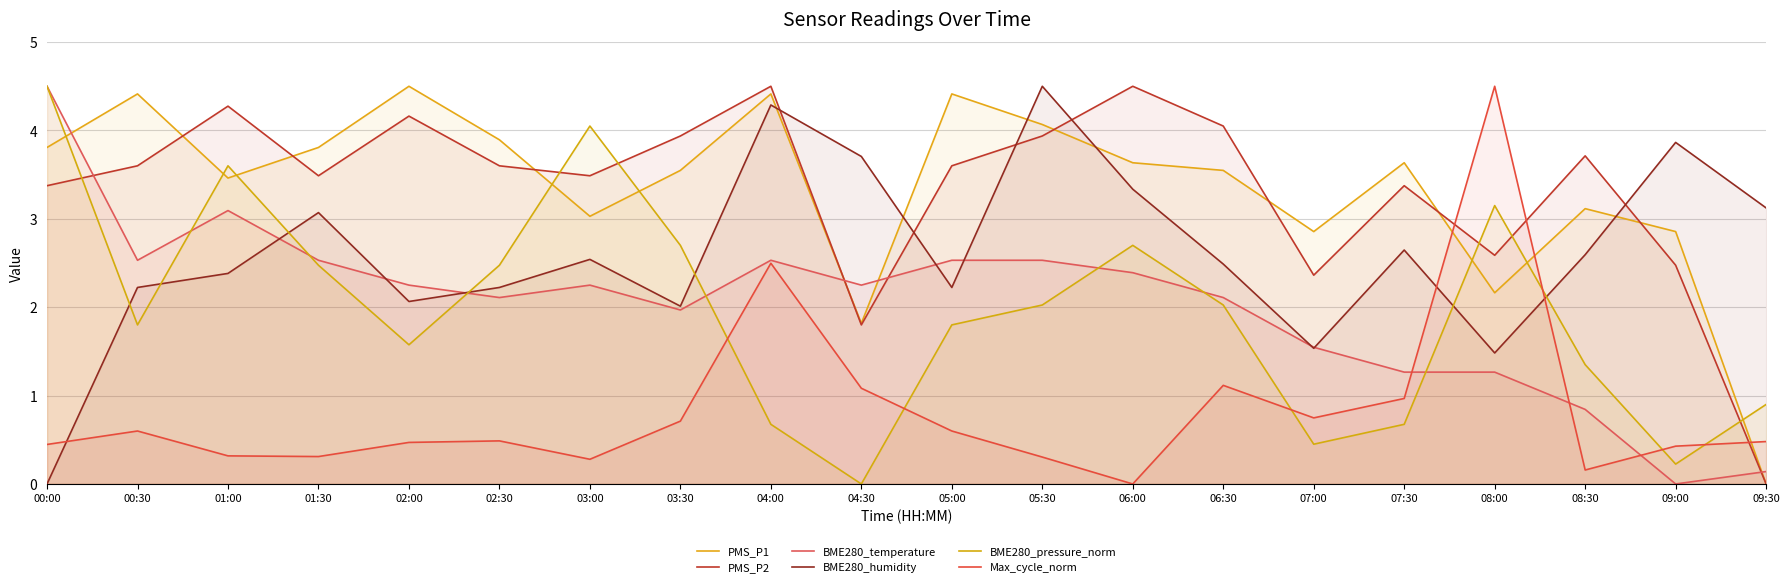

What are all the series names shown in the legend?

PMS_P1, PMS_P2, BME280_temperature, BME280_humidity, BME280_pressure_norm, Max_cycle_norm